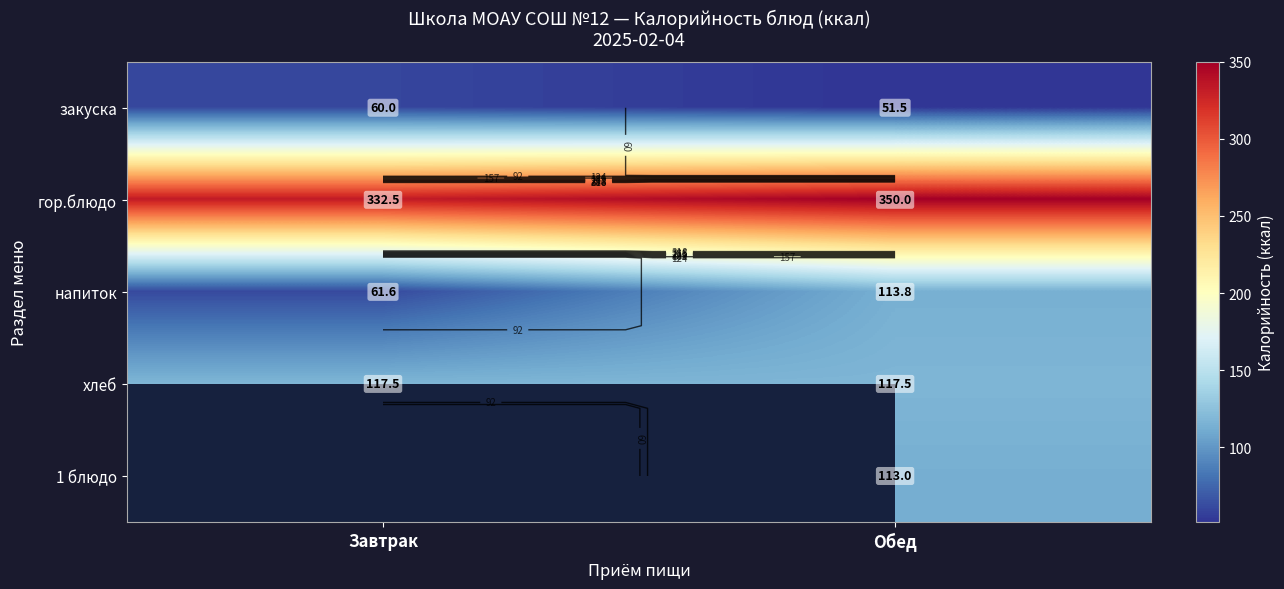

At Завтрак, list the series in order from smallest to largest.

закуска, напиток, хлеб, гор.блюдо, 1 блюдо